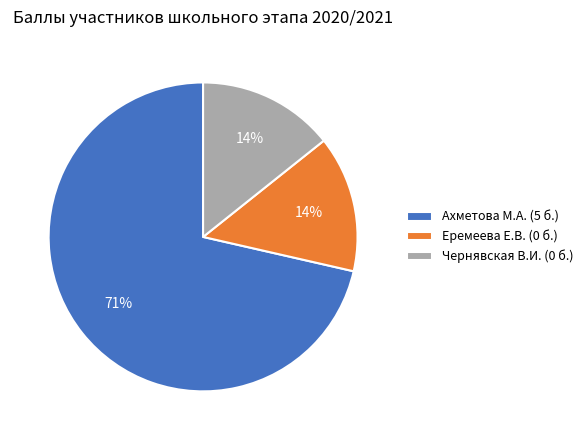

Is there any slice that represents more than half of the pie?

Yes